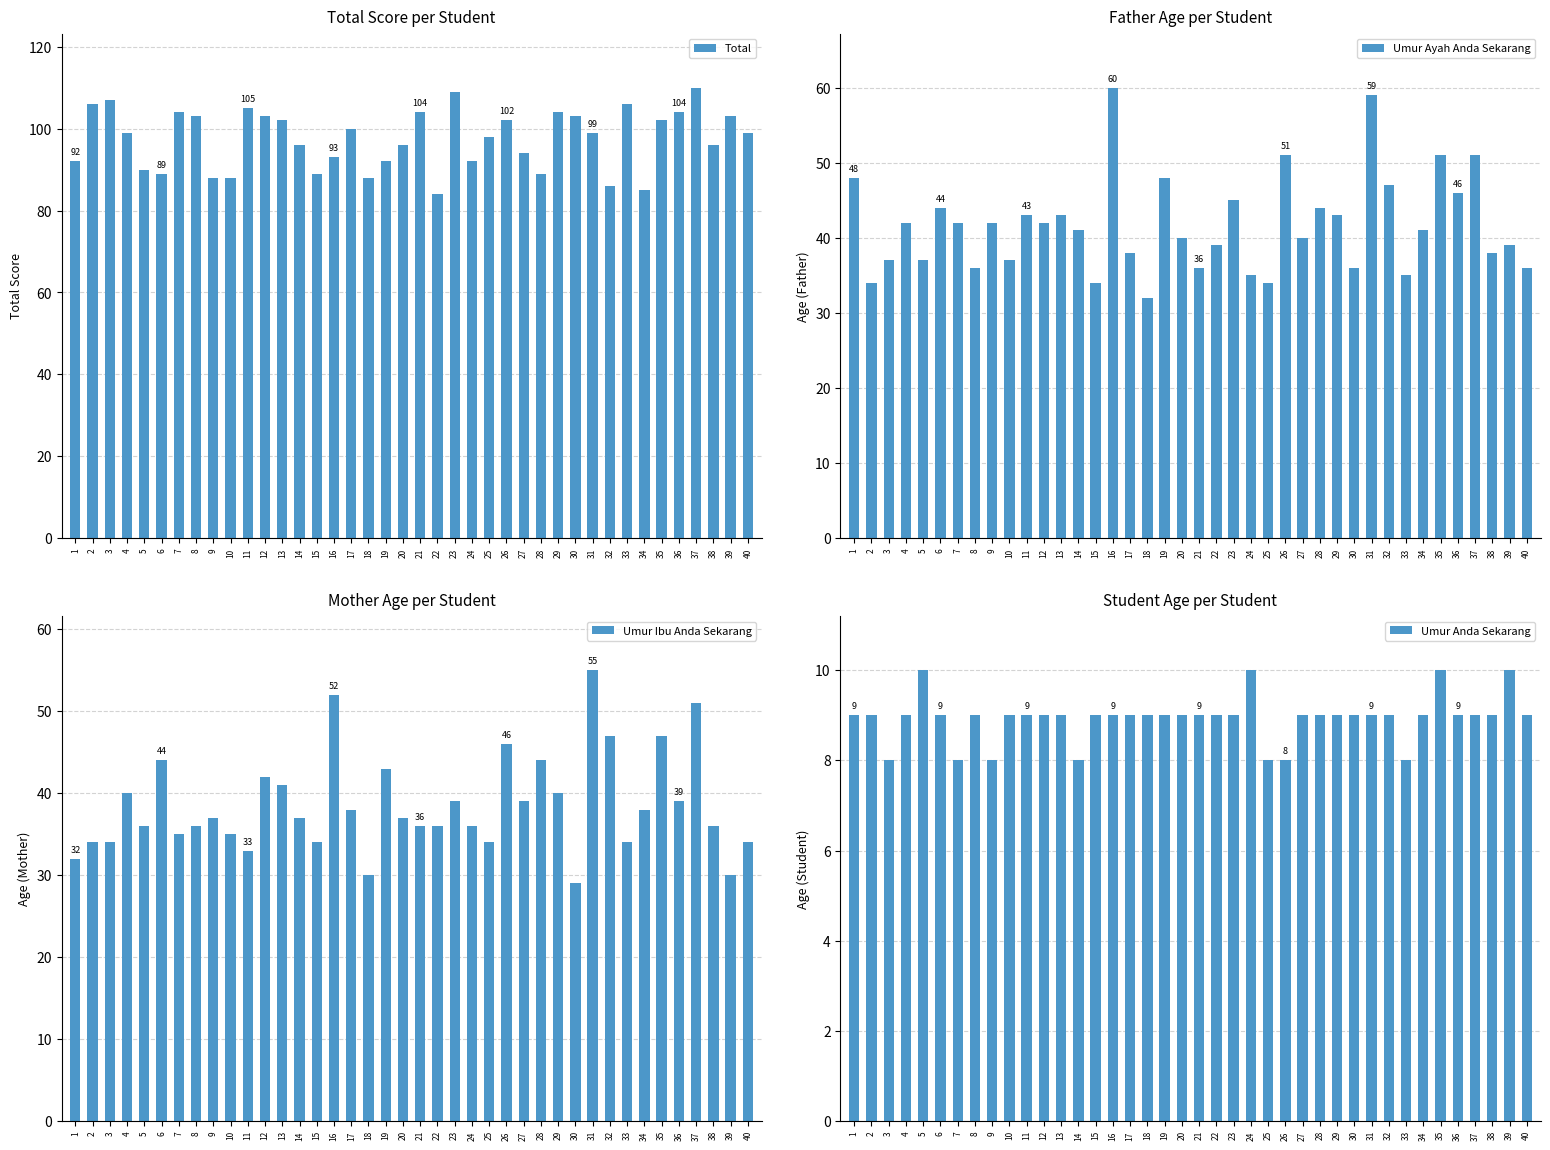

At 28, list the series in order from largest to smallest.

Total, Umur Ayah Anda Sekarang, Umur Ibu Anda Sekarang, Umur Anda Sekarang